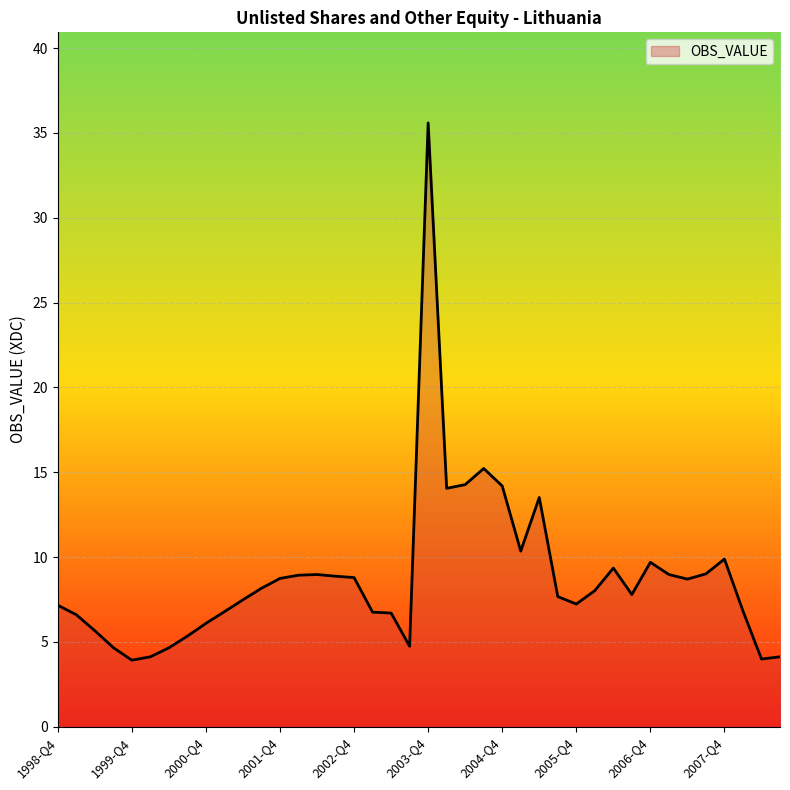

What is the difference between the maximum and minimum values?

31.7